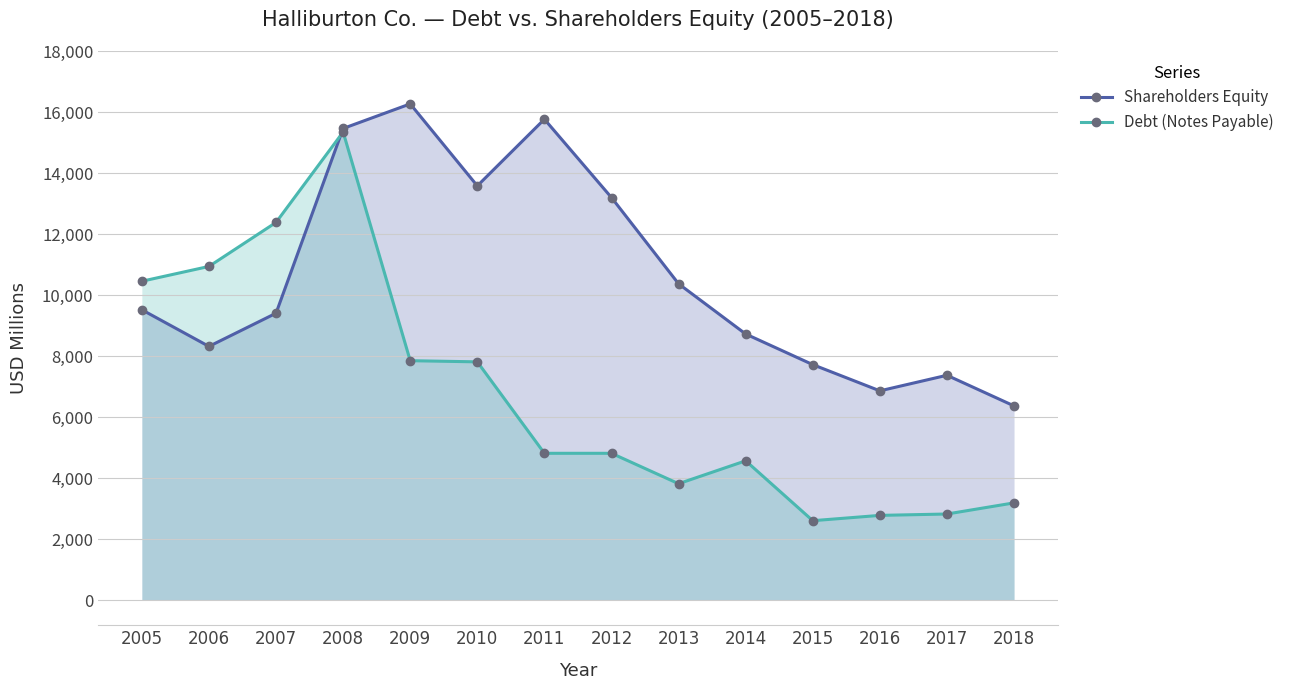

True or false: Shareholders Equity and Debt (Notes Payable) intersect in this chart.

True